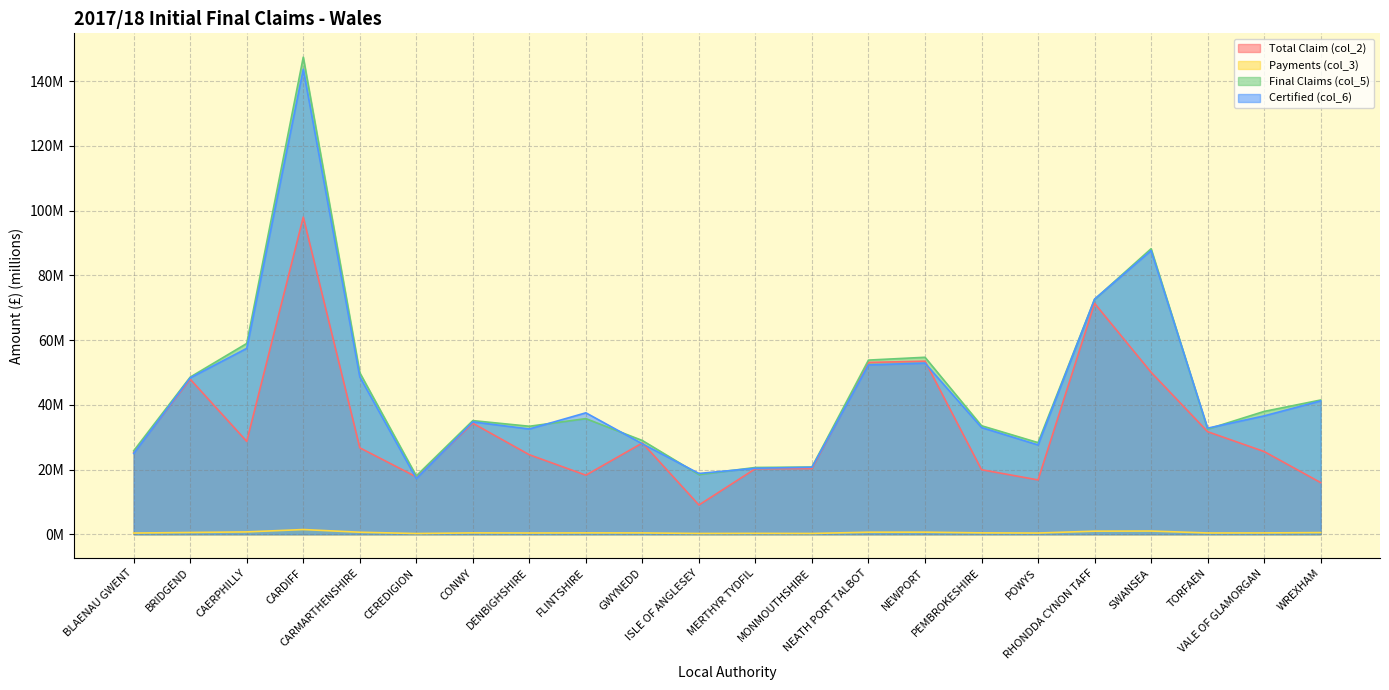

Is it true that Certified (col_6) equals 18.8 at ISLE OF ANGLESEY?

True